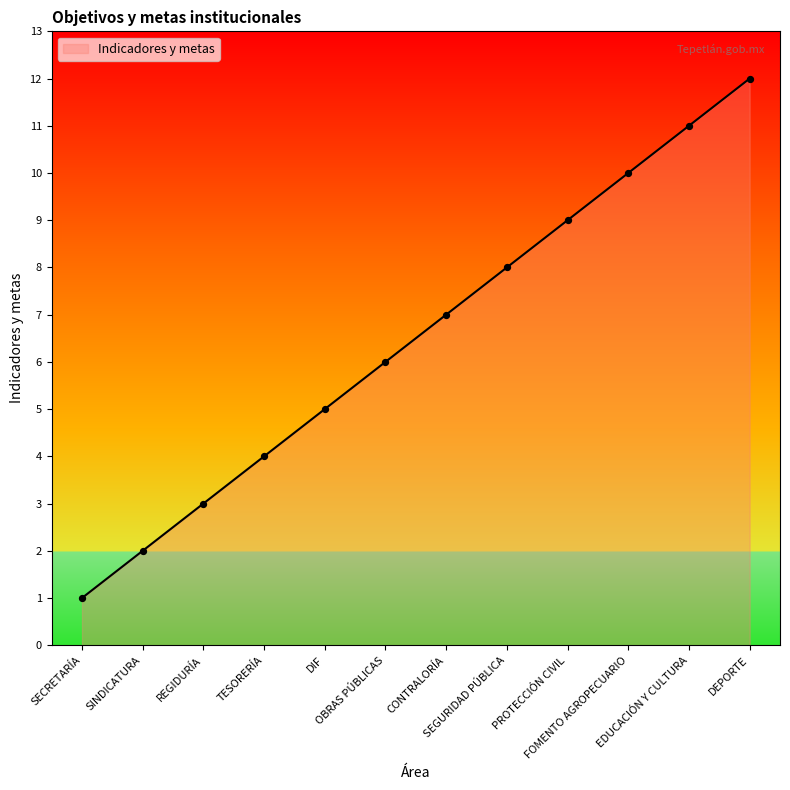

Approximately how many times larger is the value at SINDICATURA compared to REGIDURÍA?

0.7